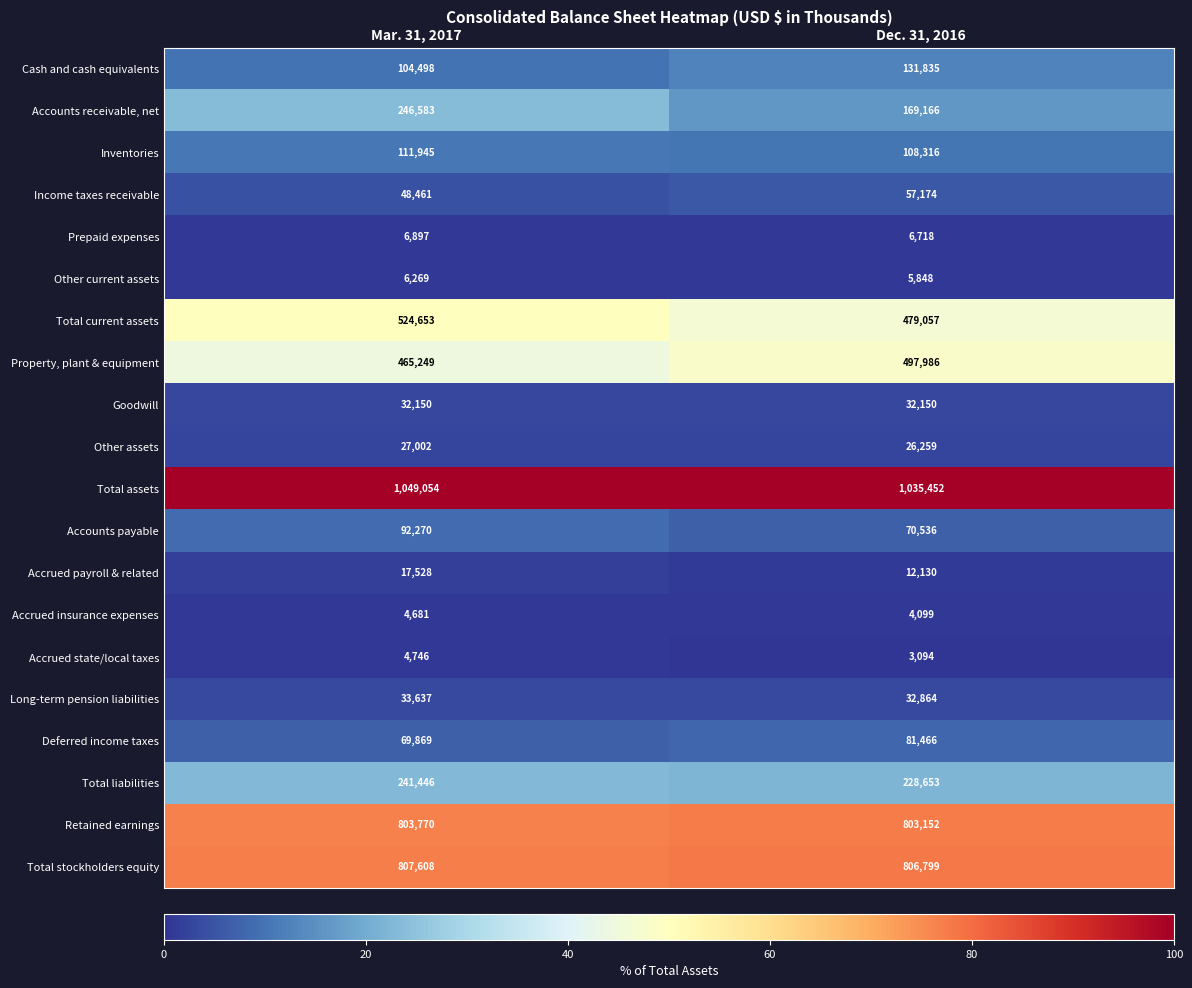

Count the number of data series in this chart.

20